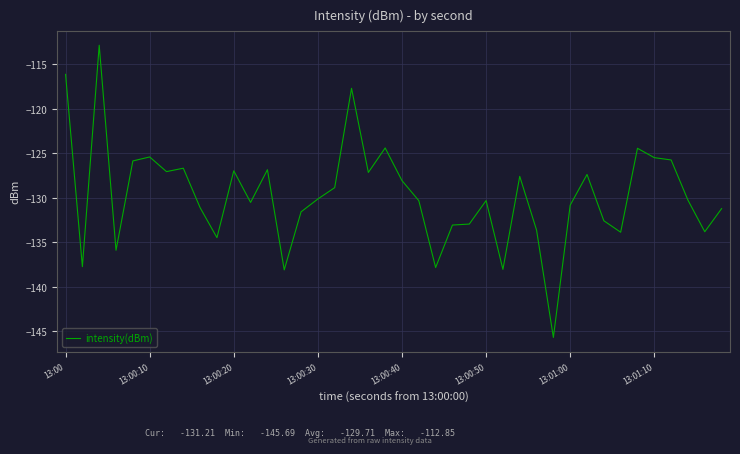

True or false: the data has more than 1 interior local peaks.

True